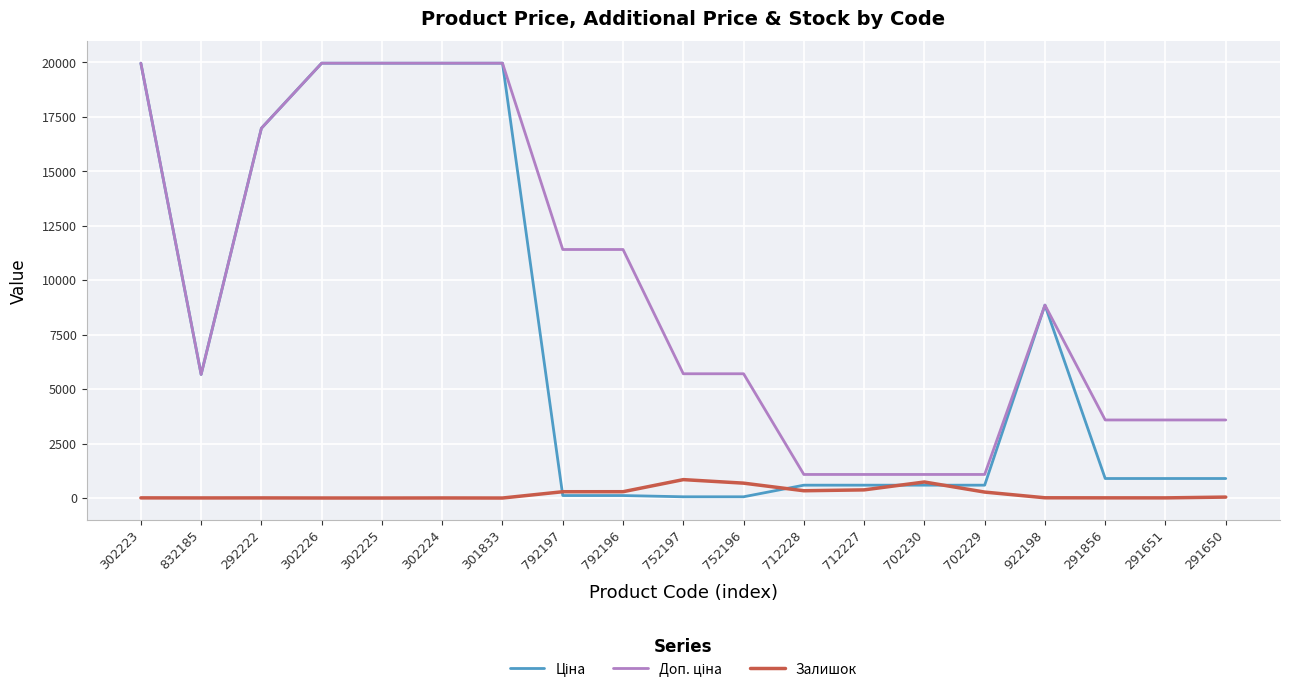

The Залишок series shows 374.0 at 712227. True or false?

True